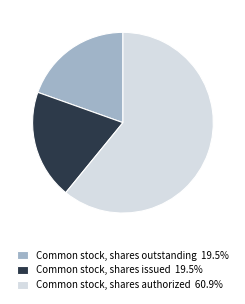

Combined, do Common stock, shares outstanding and Common stock, shares authorized account for over 50%?

Yes